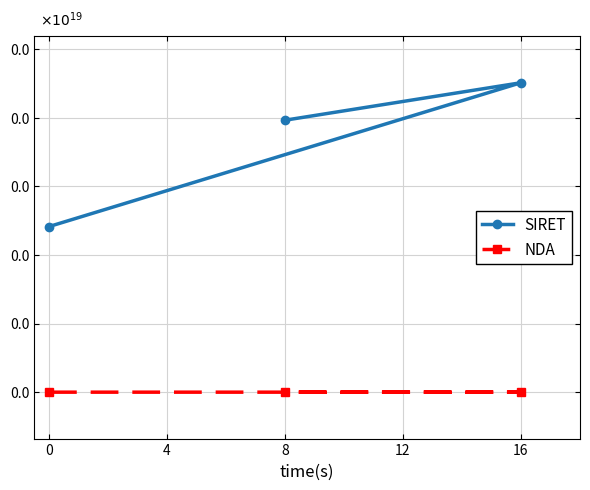

What are all the series names shown in the legend?

SIRET, NDA